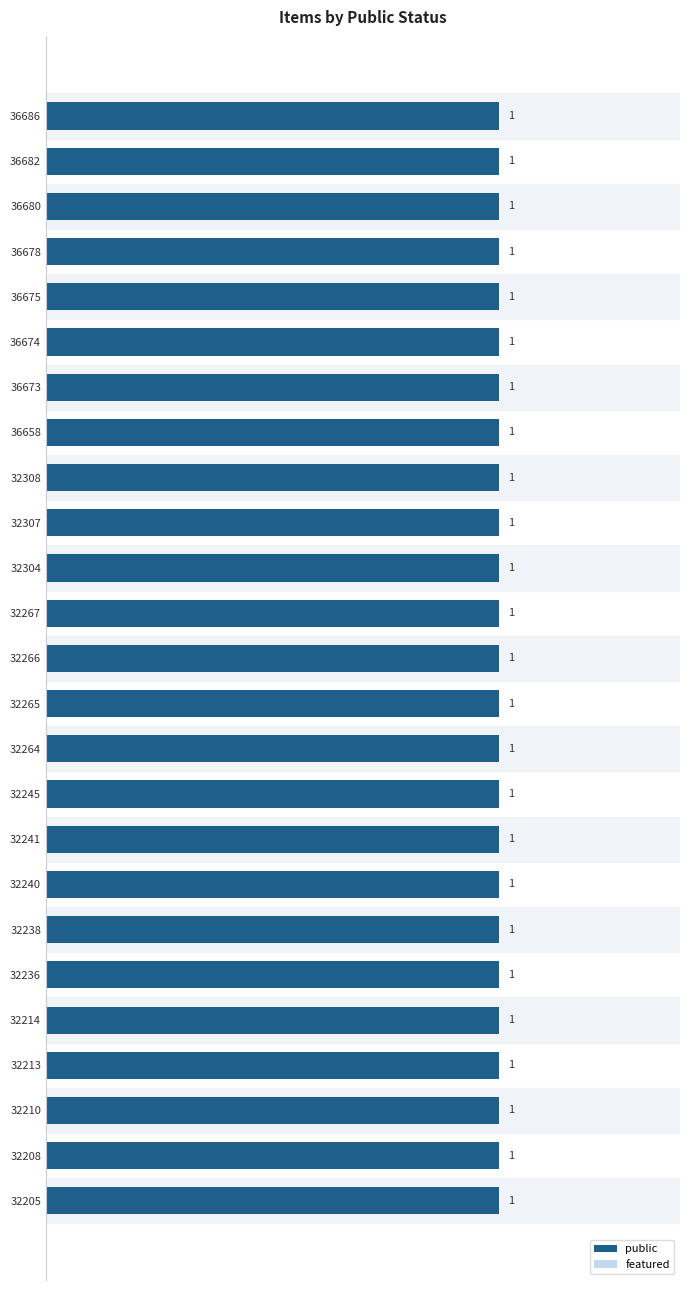

List the labels in order of public value, smallest first.

36686, 36682, 36680, 36678, 36675, 36674, 36673, 36658, 32308, 32307, 32304, 32267, 32266, 32265, 32264, 32245, 32241, 32240, 32238, 32236, 32214, 32213, 32210, 32208, 32205